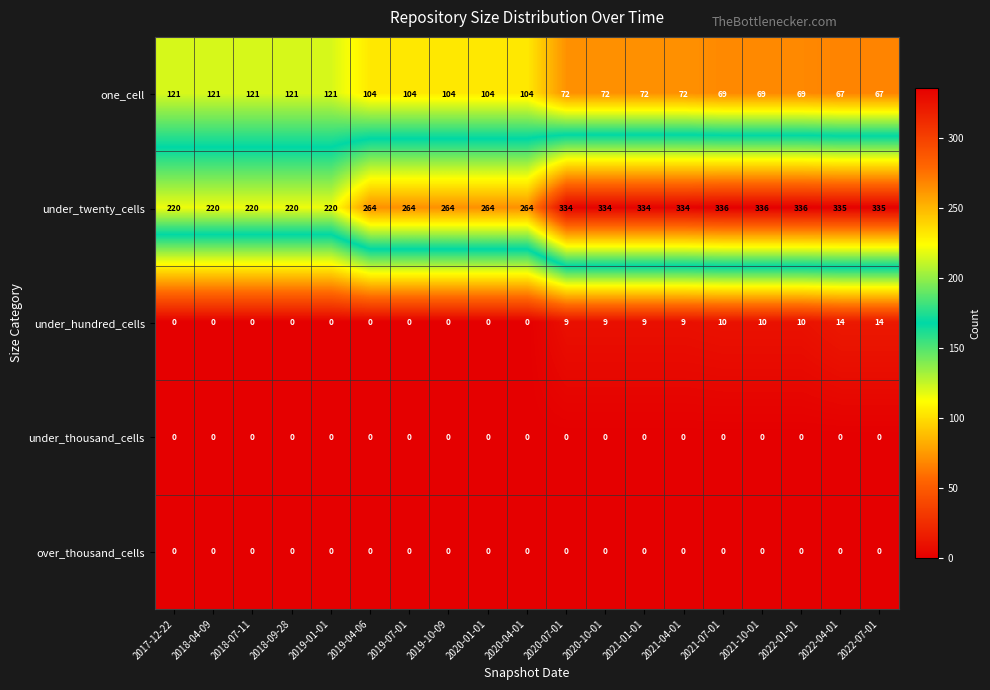

What is the total value across all series at 2019-10-09?

368